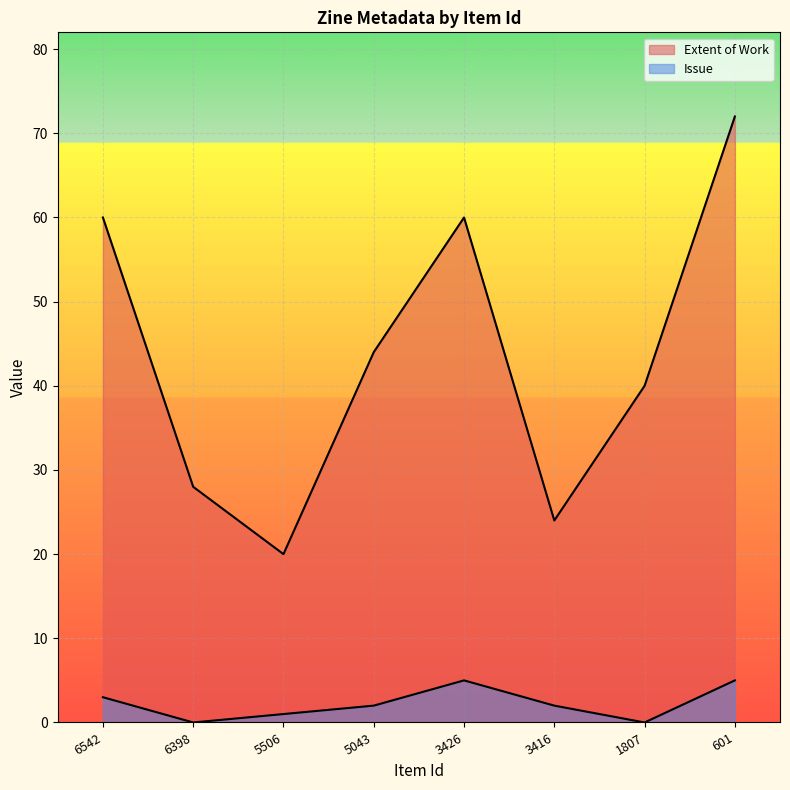

What is the value of the Extent of Work point at the 4th from the left?

44